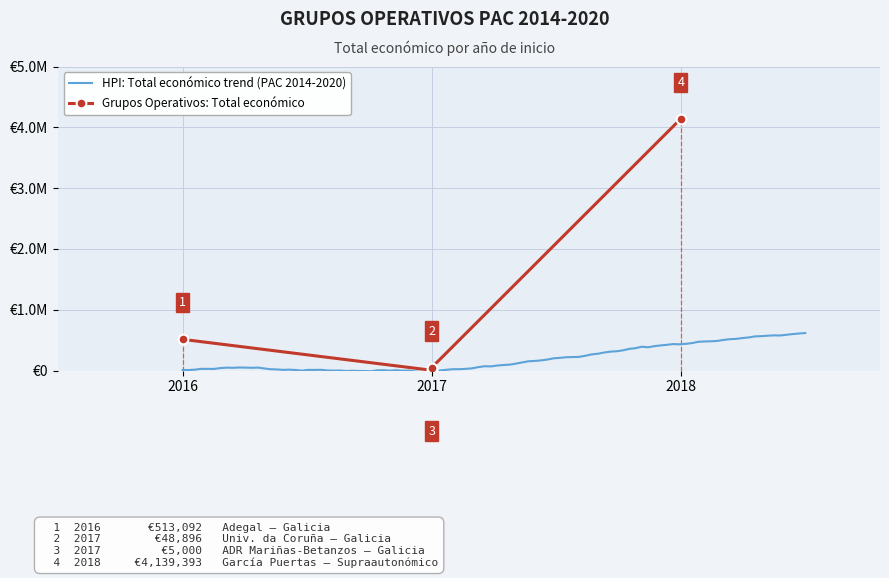

Is this an area chart (filled region under the line)?

No